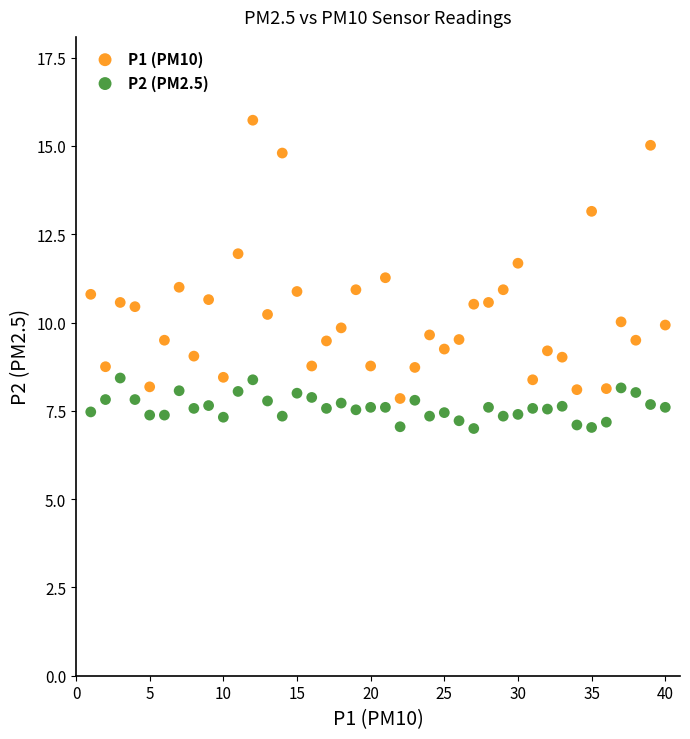

Which series contains the highest Y value?

P1 (PM10)